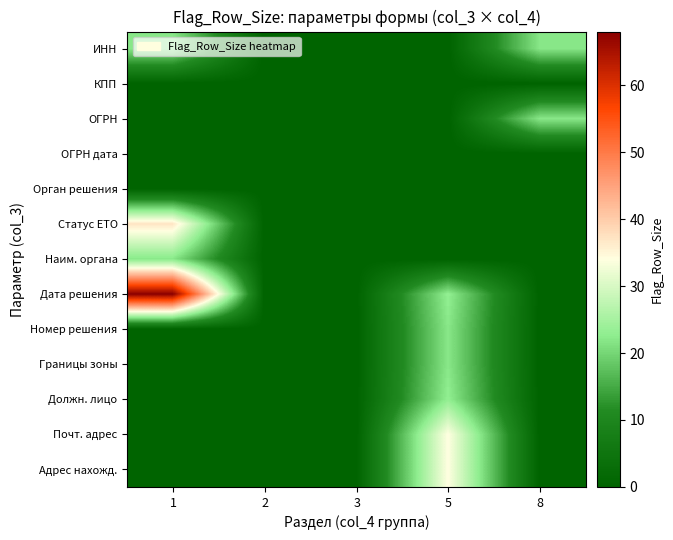

Which has a higher value, 1 or 3?

1